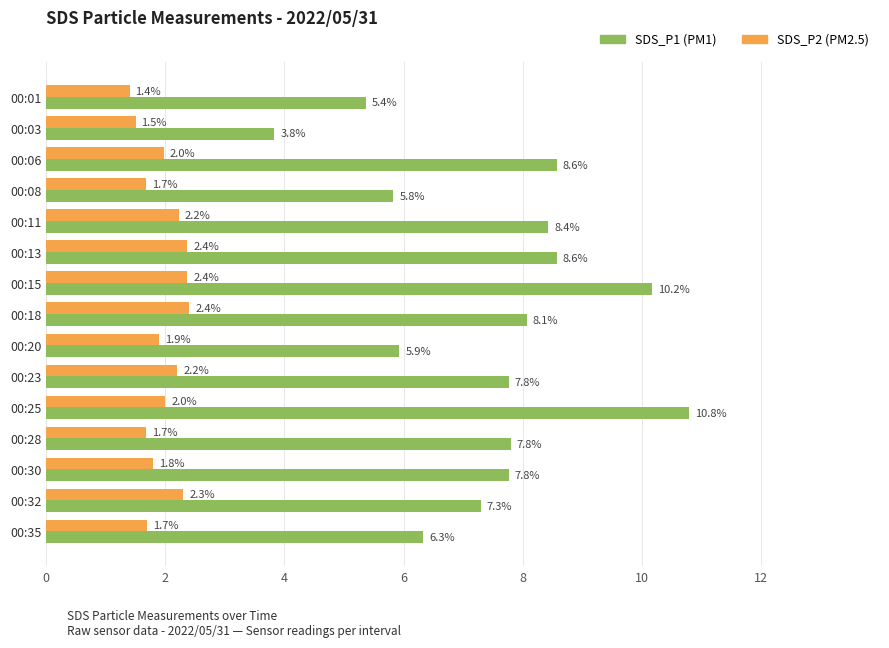

Which category has the highest value across all series?

00:25